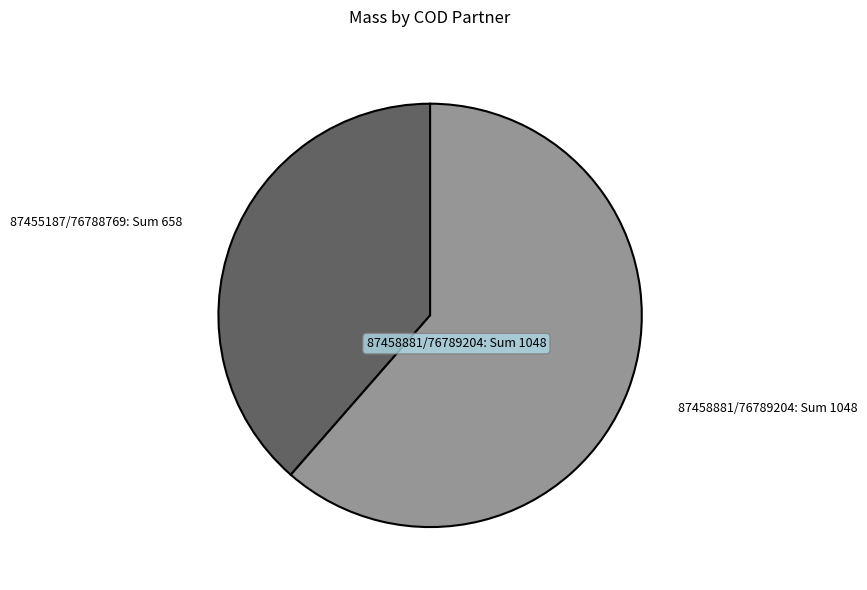

True or false: 87458881/76789204 accounts for 61% of the total.

True